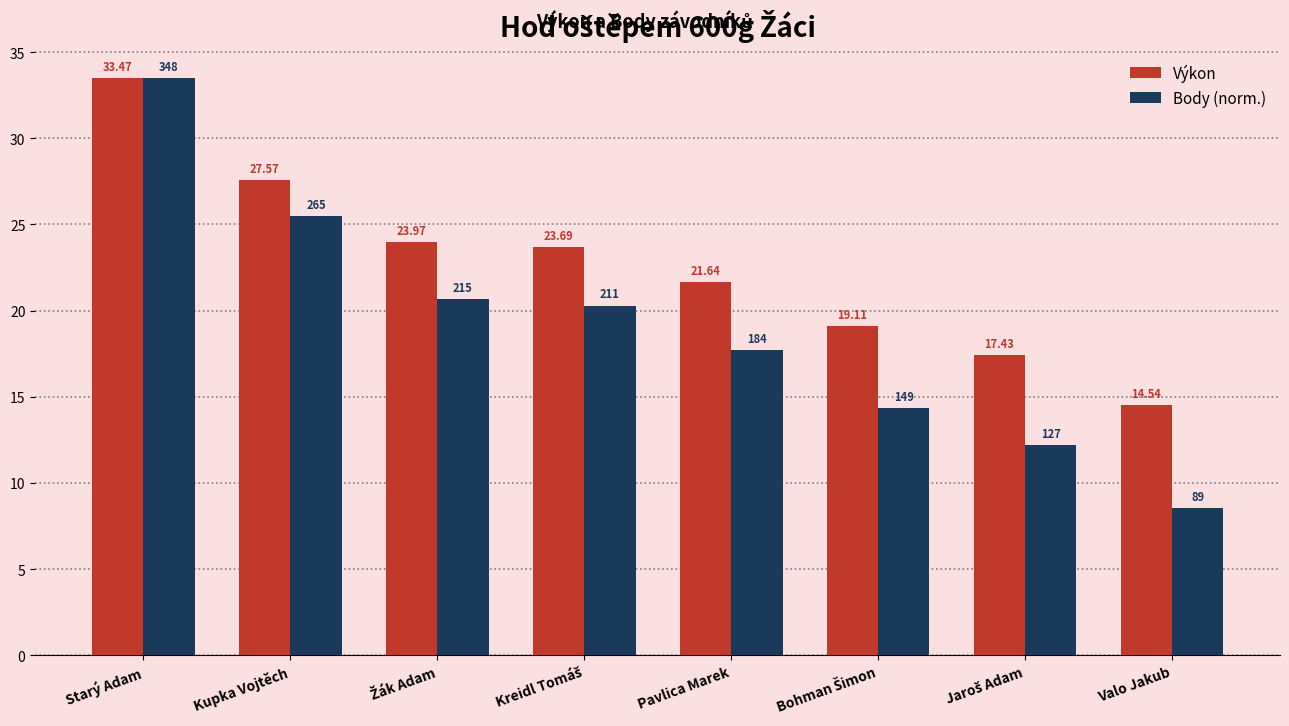

How many data points in Výkon are above 23?

4